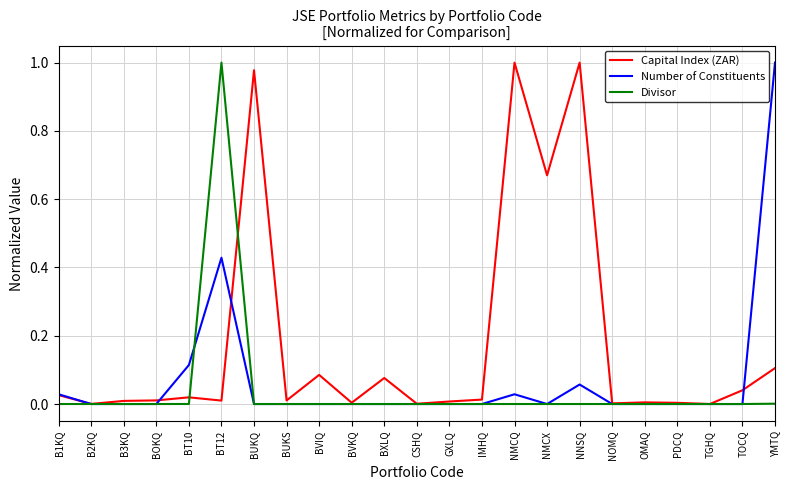

Is it true that Capital Index (ZAR) equals 0.0 at PDCQ?

True